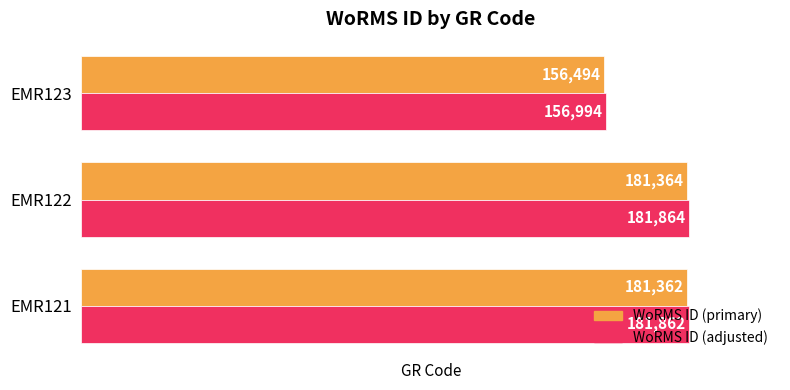

What is the spread (max minus min) of values at EMR123?

500